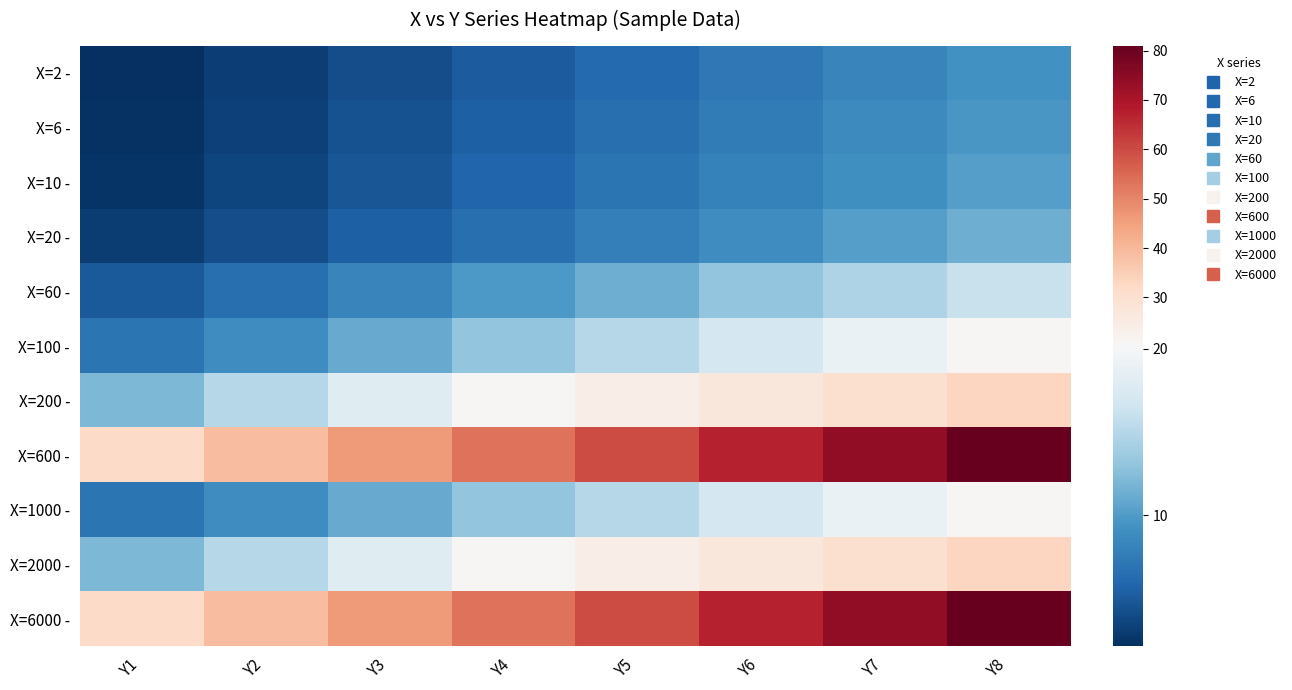

What is the difference between the highest and lowest values at Y4?

47.8